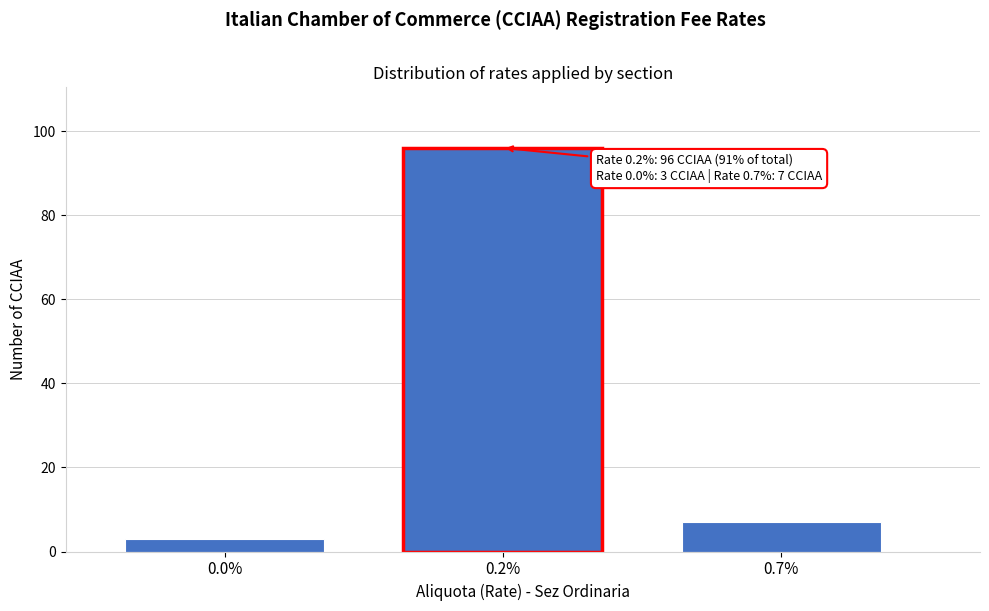

Reading left to right, extract all data points from this chart.

3	96	7